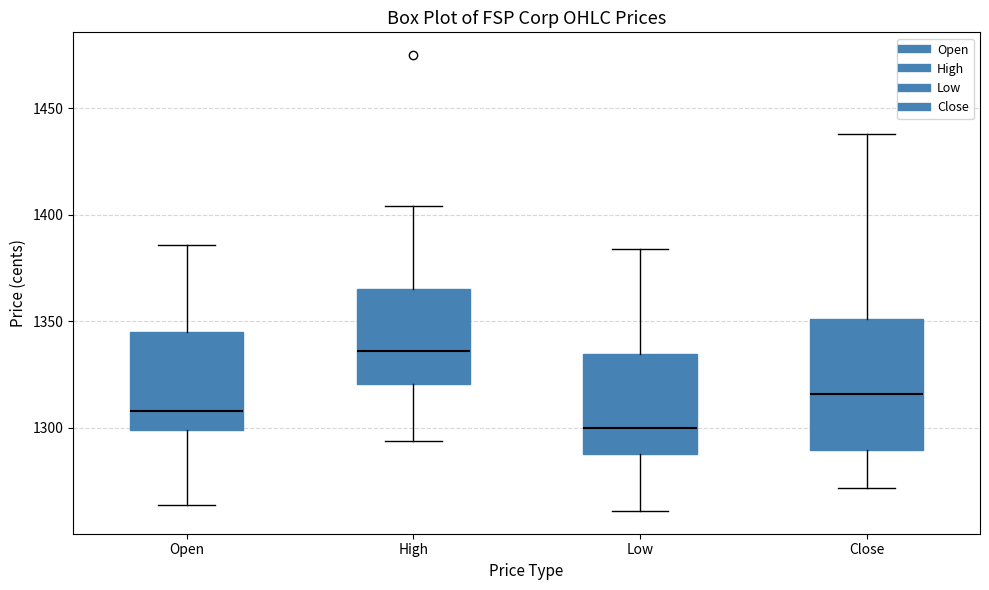

Which box has the lowest median line?

Low